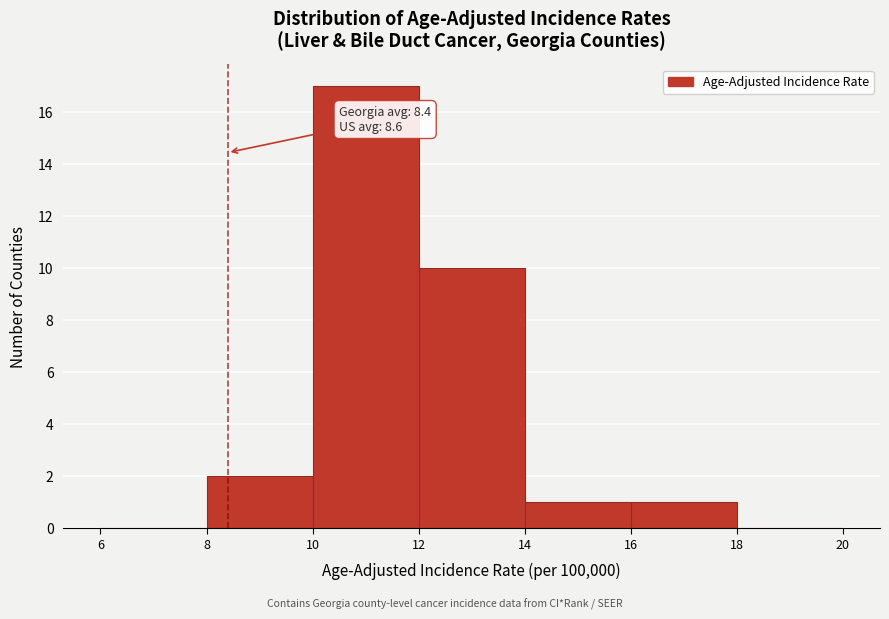

Over which range of the x-axis is the bar tallest?

10 to 12